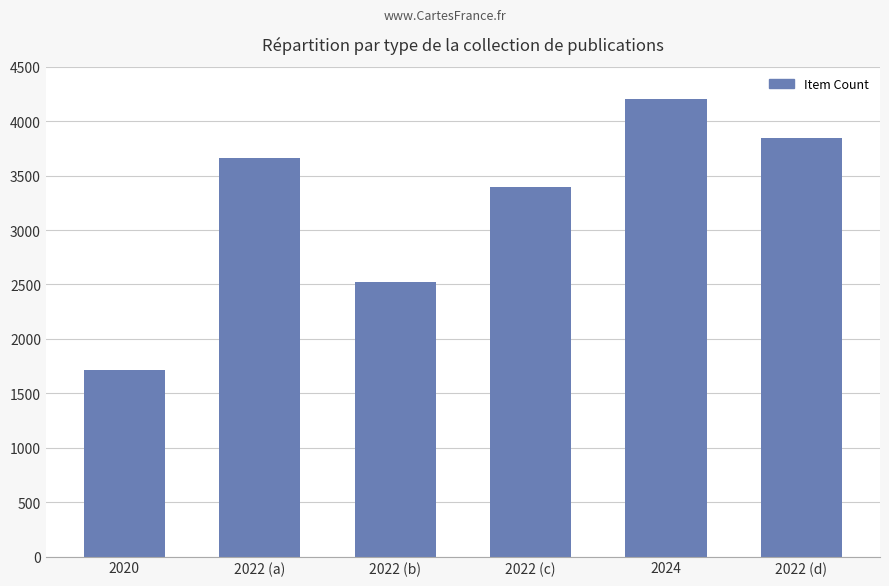

Rank the categories by value from highest to lowest.

2024, 2022 (d), 2022 (a), 2022 (c), 2022 (b), 2020